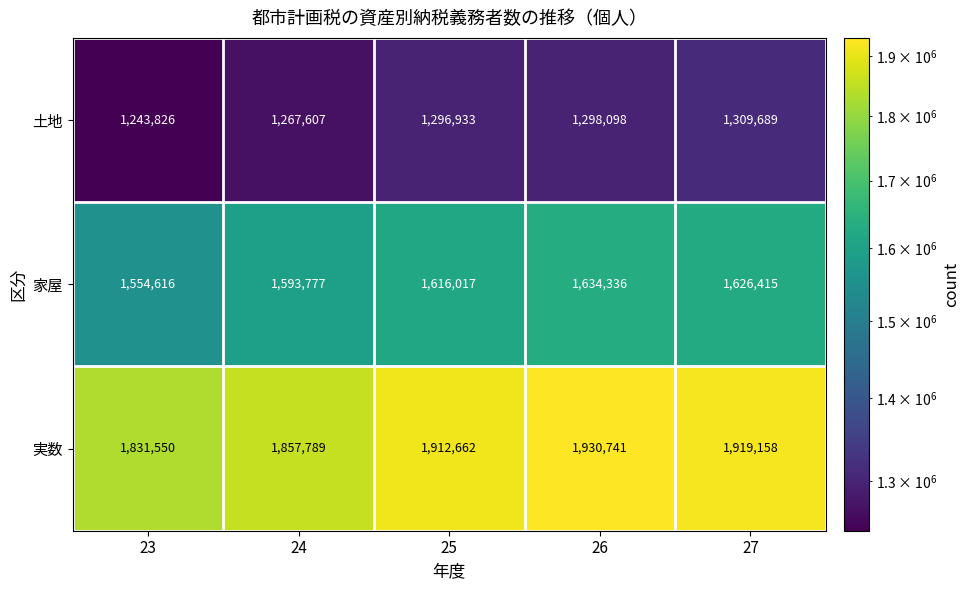

Rank the categories by 土地 value from highest to lowest.

27, 26, 25, 24, 23